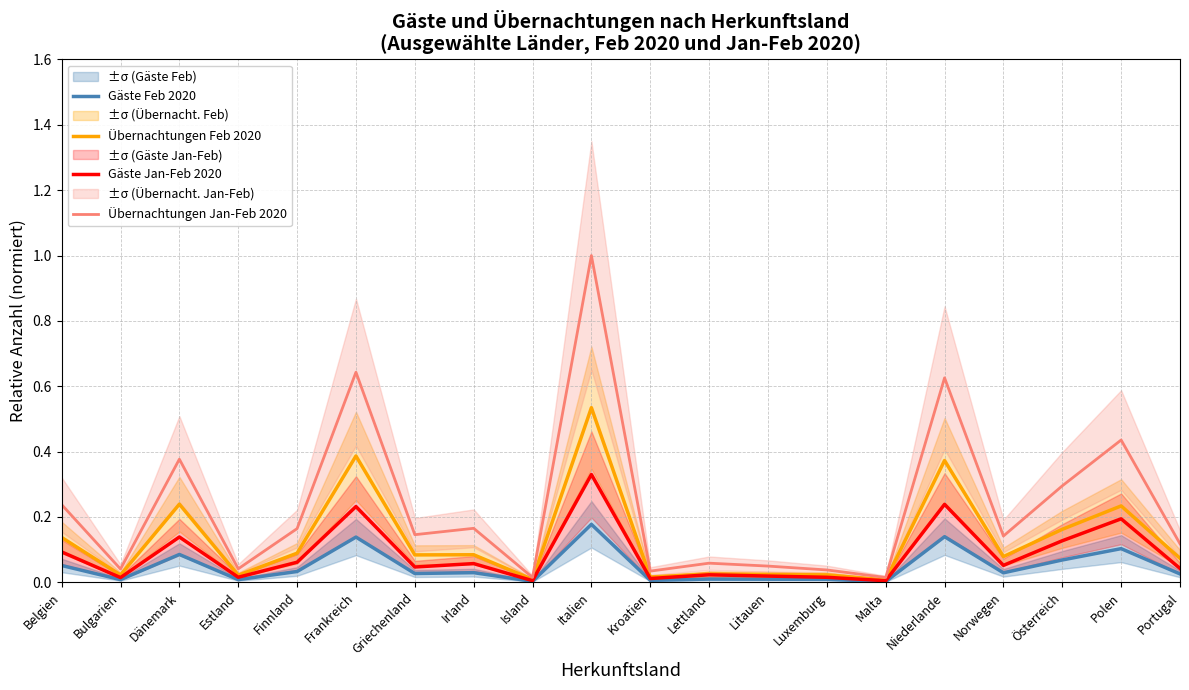

Where is Übernachtungen Feb 2020 nearest to the value 0?

Malta